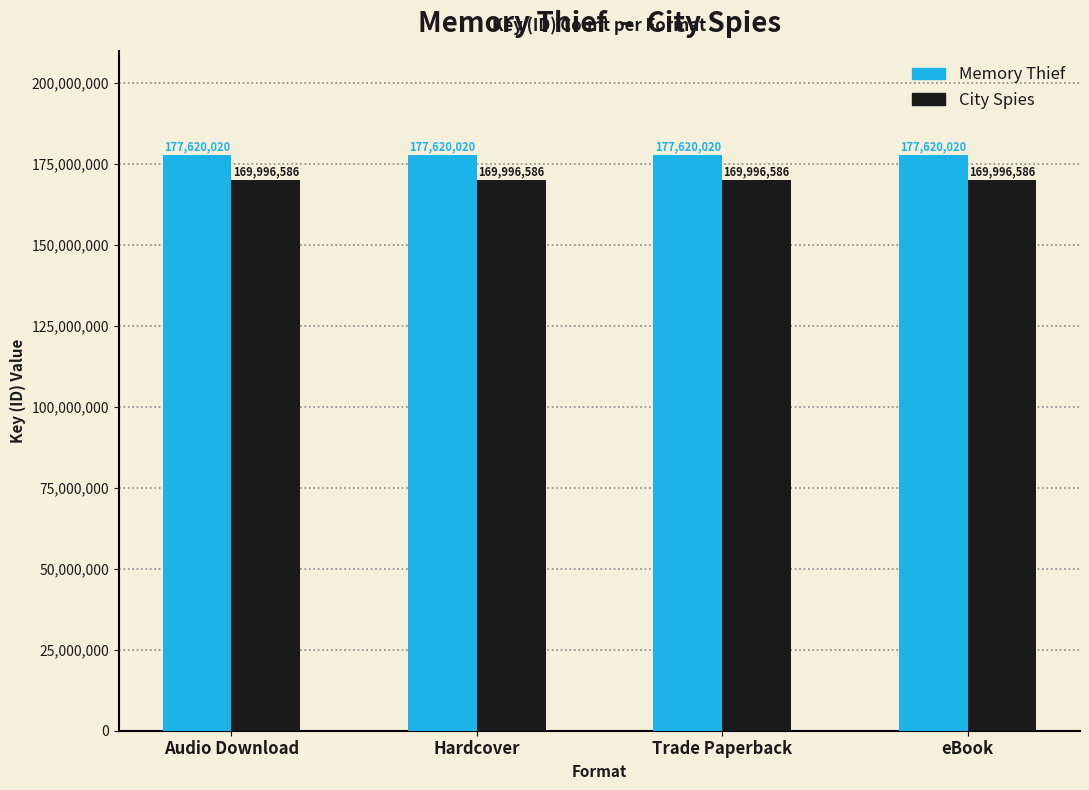

Reading left to right, what are all the values shown in this chart?

Memory Thief: 177620020	177620020	177620020	177620020
City Spies: 169996586	169996586	169996586	169996586